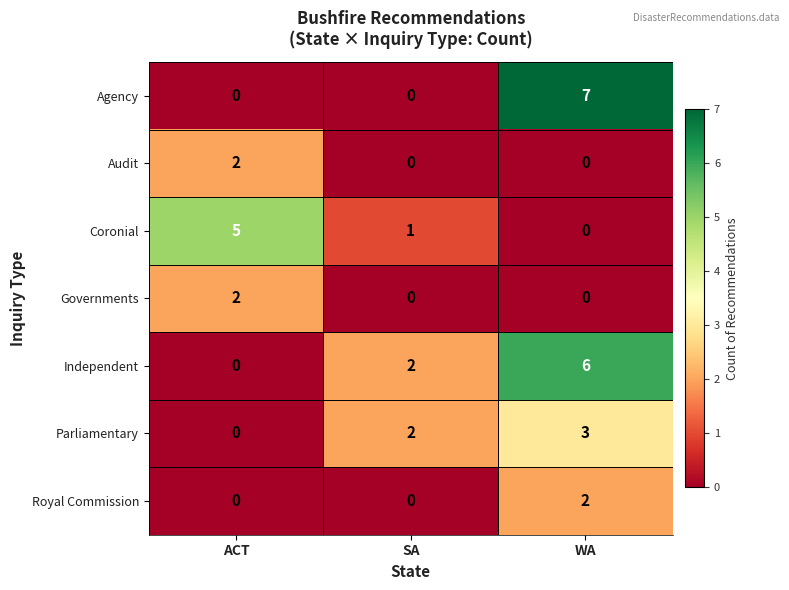

Which series has the widest spread of values?

row_0